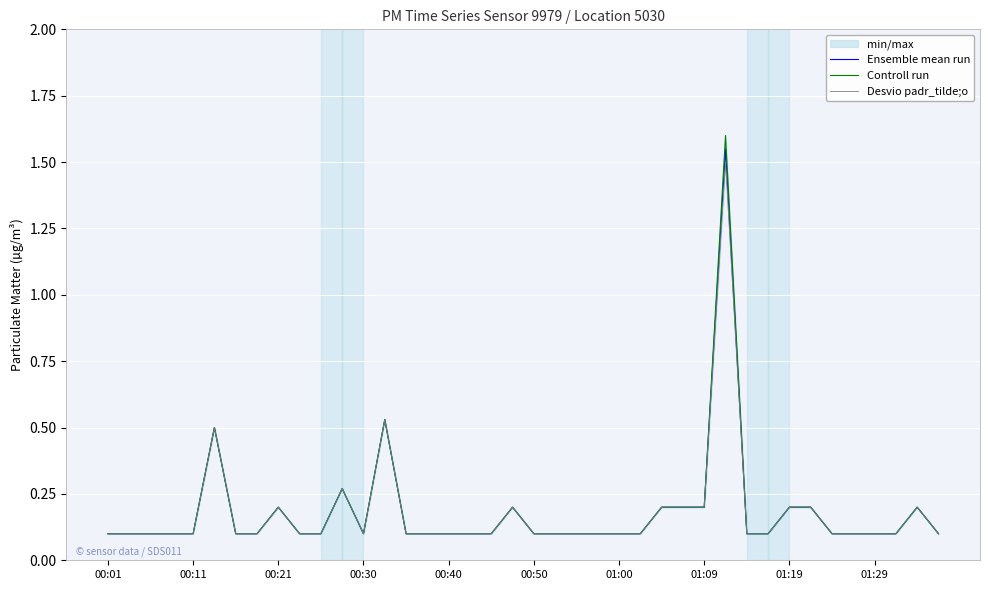

True or false: Ensemble mean run has a value of 0.1 at 00:50.

True